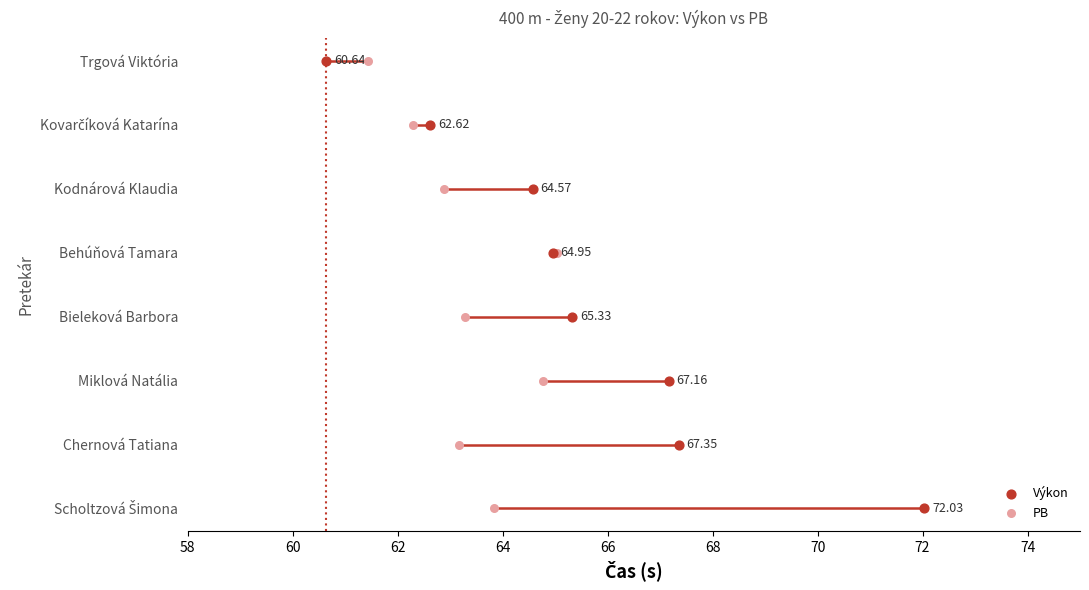

Which series has the largest total across all categories?

Výkon